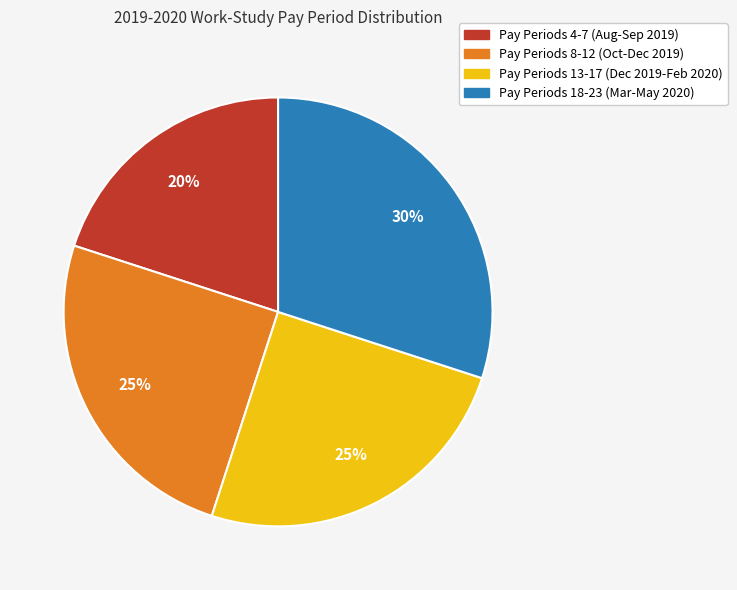

The Pay Periods 18-23 (Mar-May 2020) slice represents 23% of the pie. True or false?

False